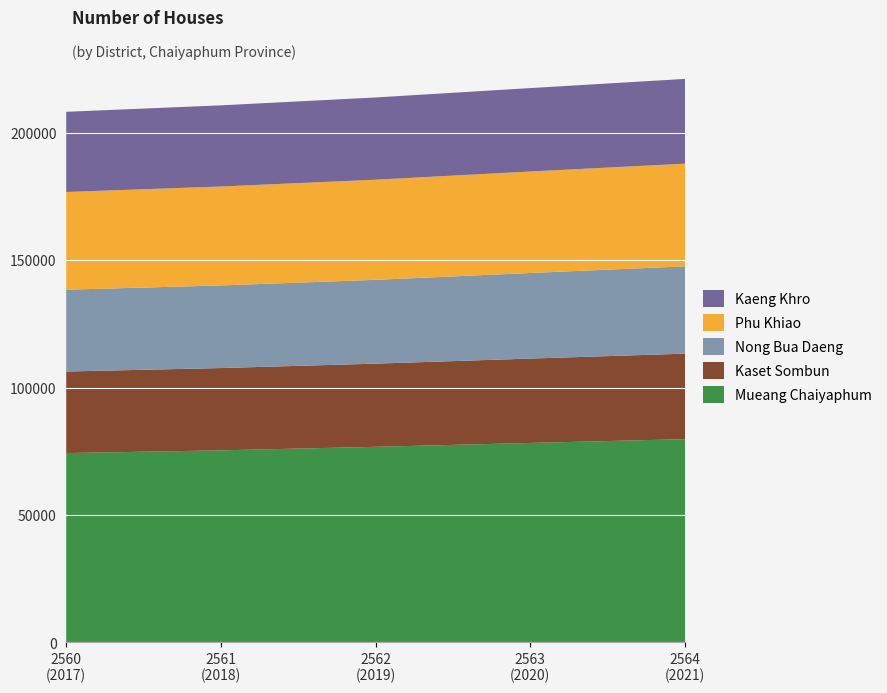

Reading left to right, transcribe all the data shown in this chart.

Mueang Chaiyaphum: 2560
(2017)=74306	2561
(2018)=75383	2562
(2019)=76763	2563
(2020)=78283	2564
(2021)=79773
Kaset Sombun: 2560
(2017)=32012	2561
(2018)=32294	2562
(2019)=32646	2563
(2020)=33114	2564
(2021)=33556
Nong Bua Daeng: 2560
(2017)=32108	2561
(2018)=32436	2562
(2019)=32897	2563
(2020)=33594	2564
(2021)=34278
Phu Khiao: 2560
(2017)=38354	2561
(2018)=38820	2562
(2019)=39296	2563
(2020)=39834	2564
(2021)=40292
Kaeng Khro: 2560
(2017)=31471	2561
(2018)=31853	2562
(2019)=32280	2563
(2020)=32737	2564
(2021)=33264